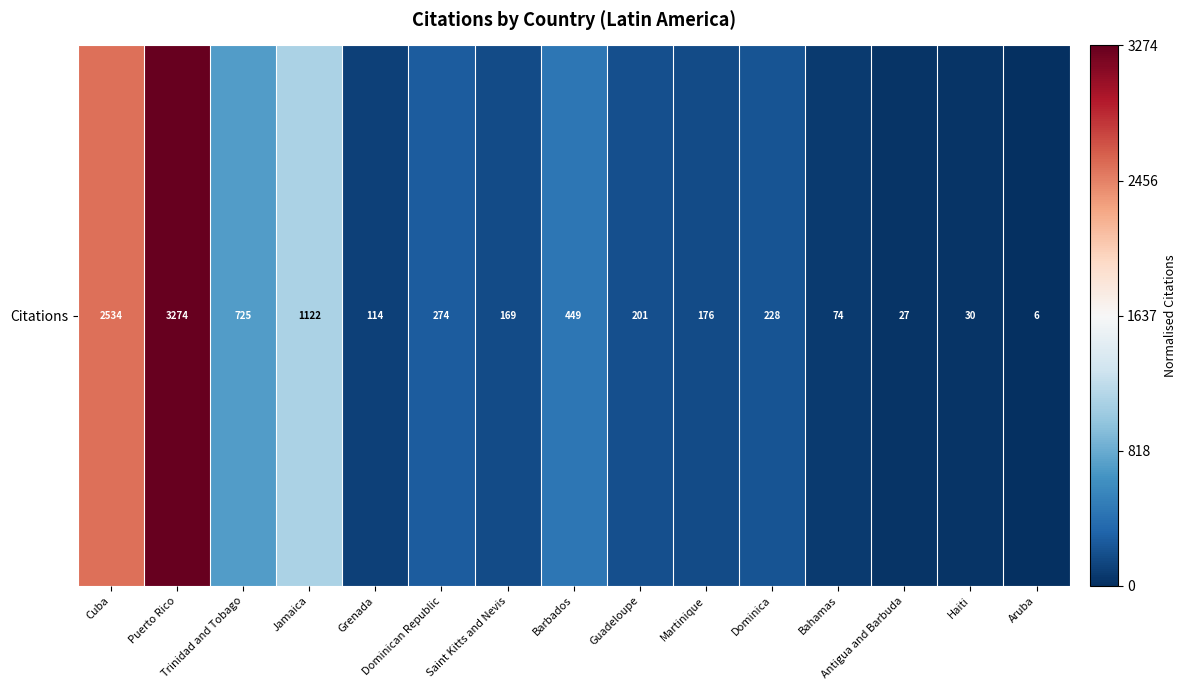

List the labels in order of value, smallest first.

Aruba, Antigua and Barbuda, Haiti, Bahamas, Grenada, Saint Kitts and Nevis, Martinique, Guadeloupe, Dominica, Dominican Republic, Barbados, Trinidad and Tobago, Jamaica, Cuba, Puerto Rico